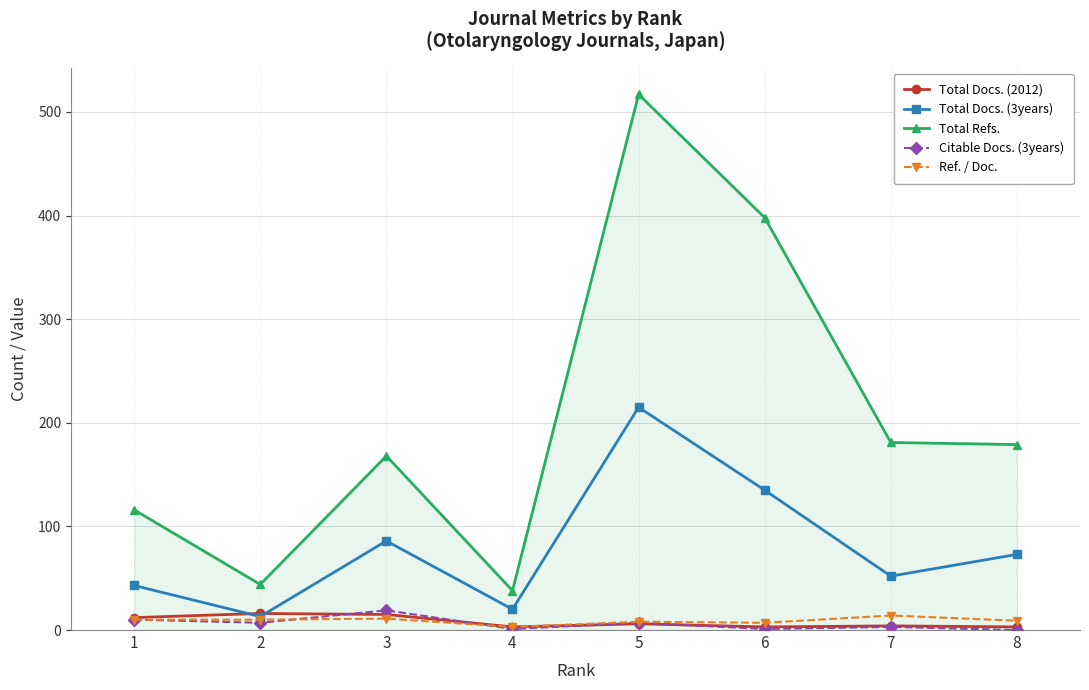

What is the sum of the Total Docs. (2012) values at 5 and 8?

9